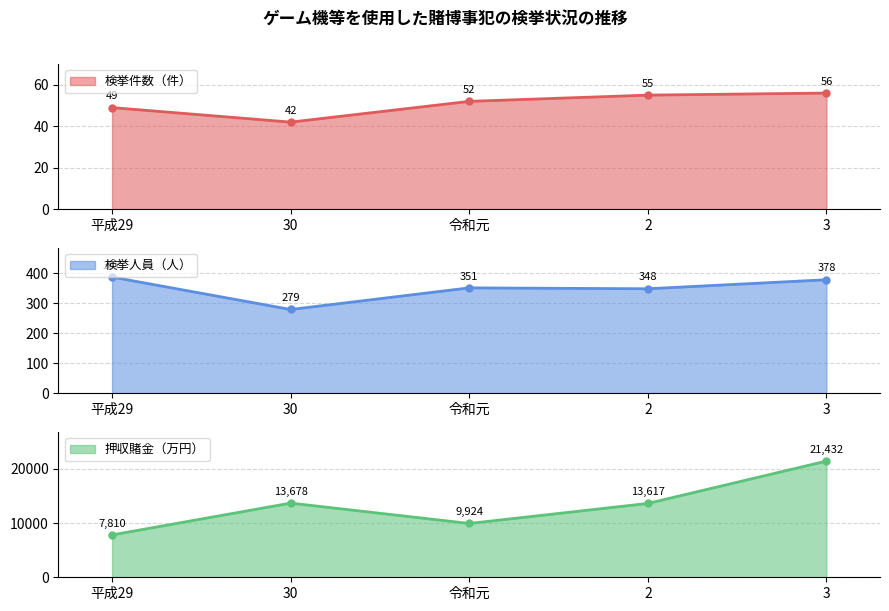

What is the sum of all 検挙人員（人） values?

1743